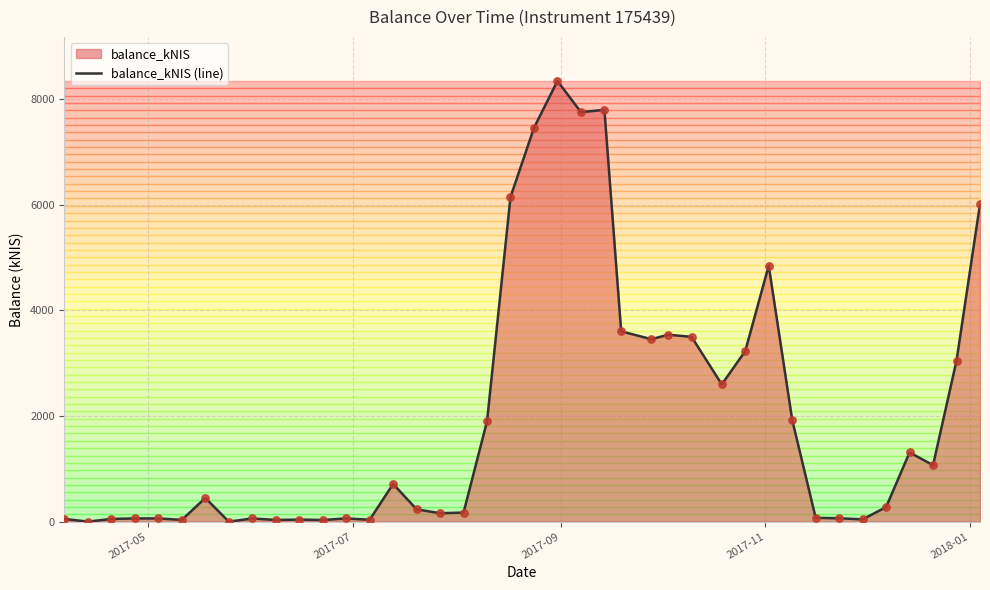

What is the greatest value displayed?

8341.8